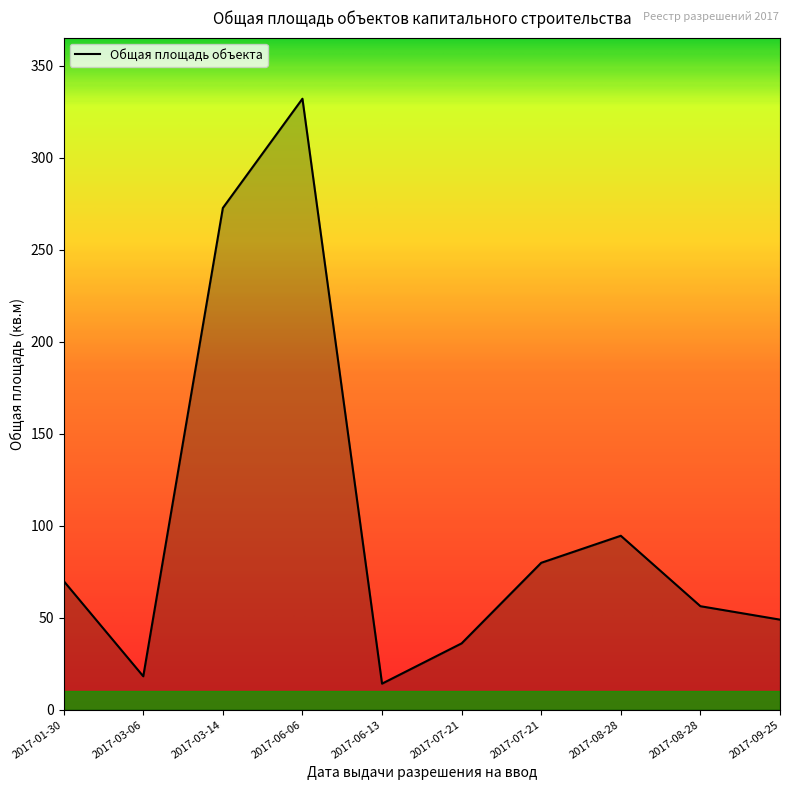

What is the change in value from 2017-03-06 to 2017-08-28?

+38.1